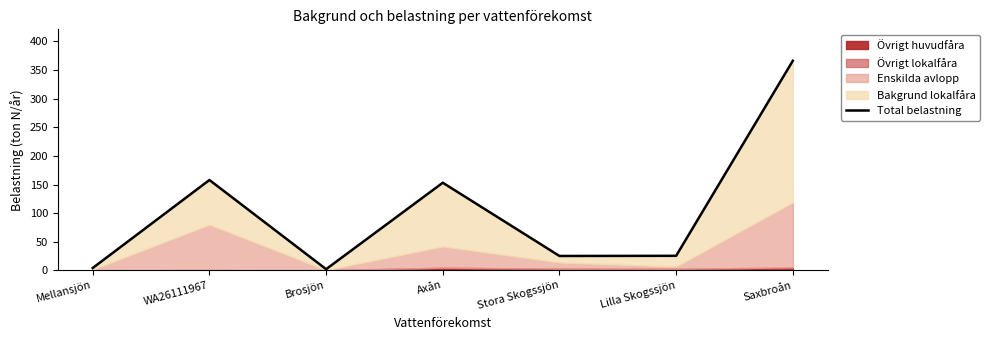

What is the greatest value displayed?

366.1